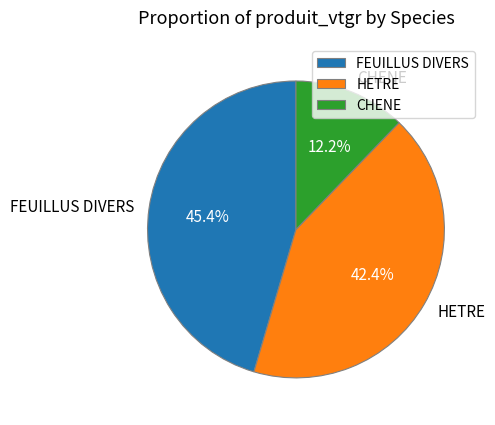

The HETRE slice represents 53% of the pie. True or false?

False